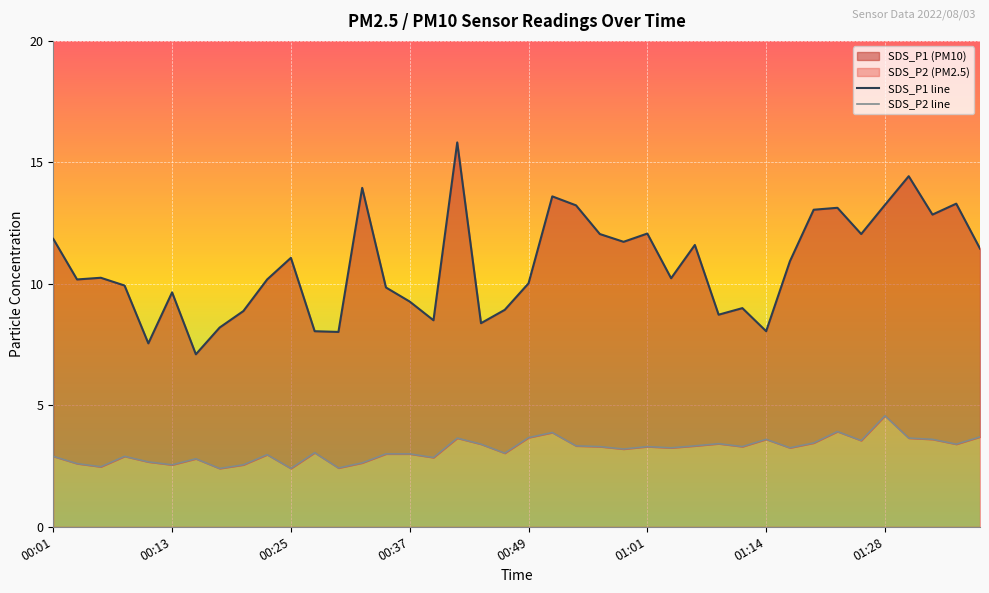

What is the value of the SDS_P2 line point at the 17th from the left?

2.9